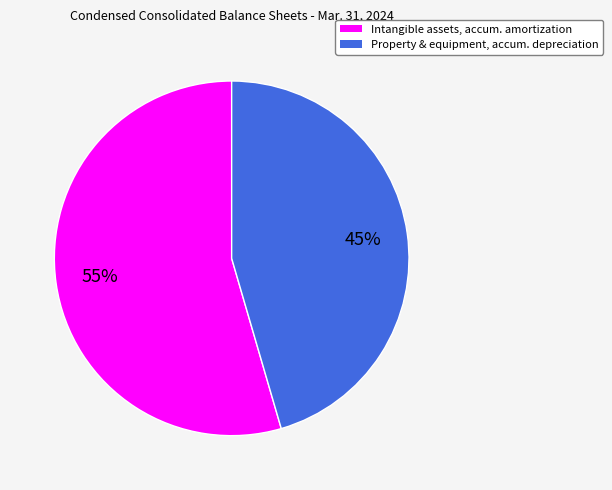

Which has a higher value, Property & equipment, accum. depreciation or Intangible assets, accum. amortization?

Intangible assets, accum. amortization